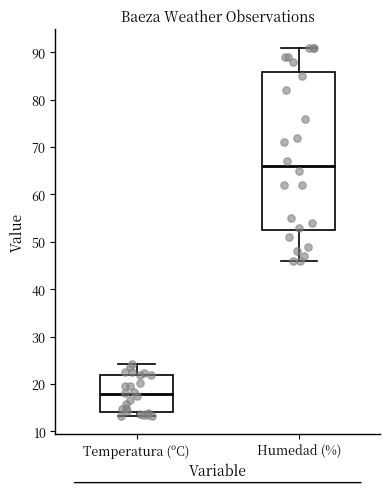

Reading left to right, read every box against the y-axis: the position of its median line, the range the box covers, and the ends of its whiskers. The values are not printed on the chart, so give them approximately, as read against the axis.

Temperatura (ºC): median 18, box 14 to 22, whiskers 13 to 24
Humedad (%): median 66, box 53 to 86, whiskers 46 to 91